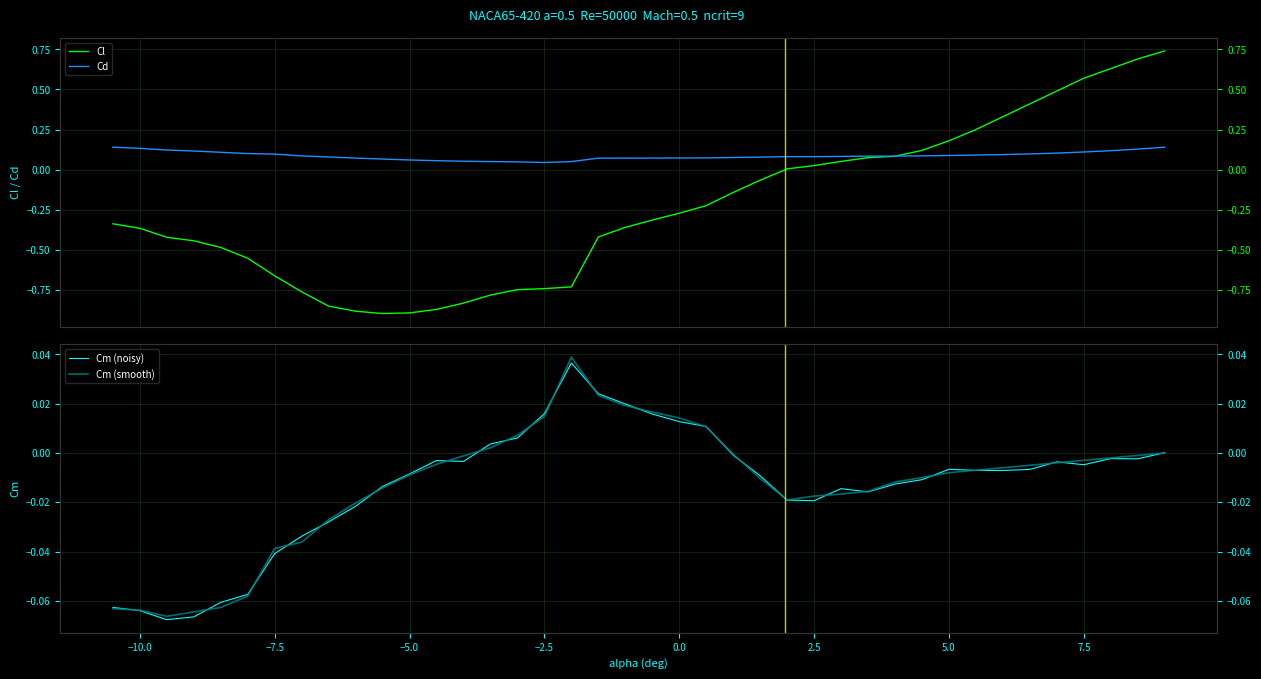

After their last crossing, which series has the higher values: Cd or Cl?

Cl